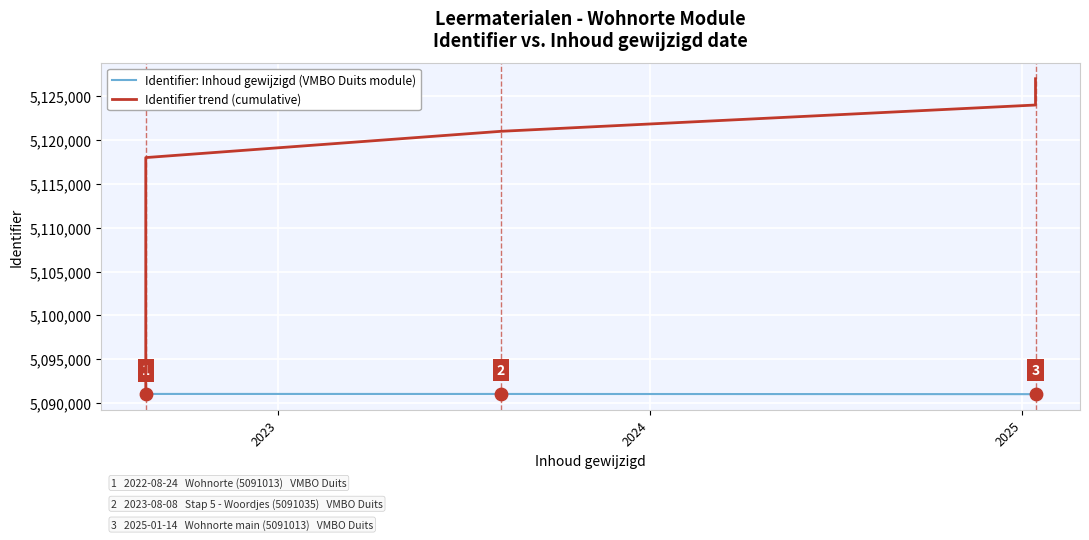

Is the value of Identifier trend (cumulative) at 12 greater than the value of Identifier: Inhoud gewijzigd (VMBO Duits module) at 2024?

Yes